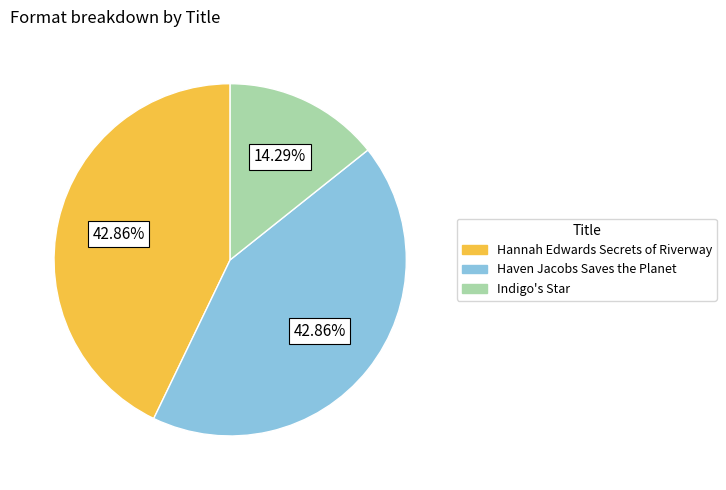

Which has a higher value, Indigo's Star or Hannah Edwards Secrets of Riverway?

Hannah Edwards Secrets of Riverway